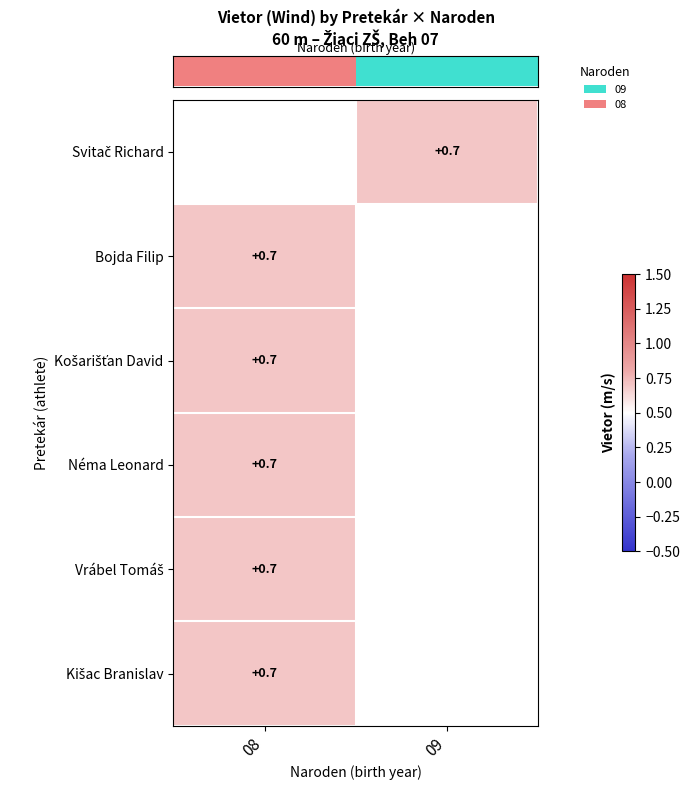

How many distinct data groups are displayed?

6